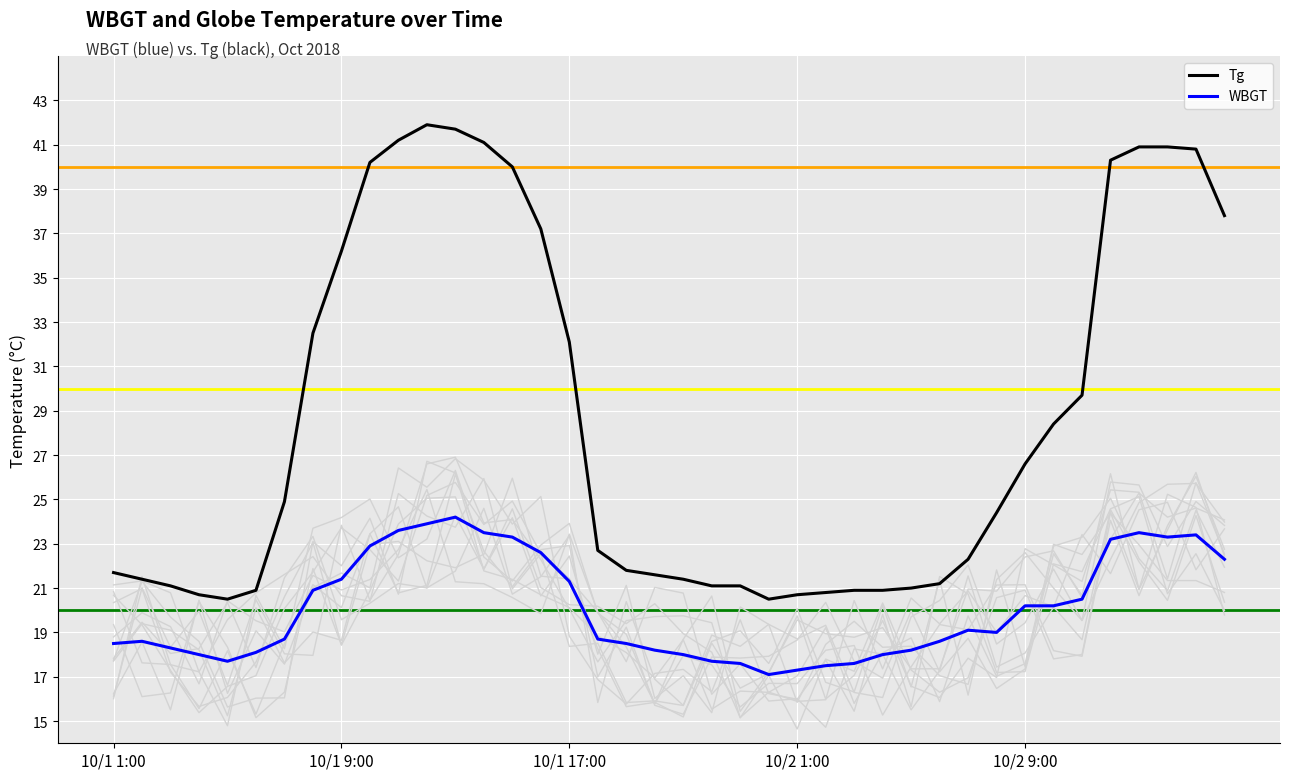

What is the highest value of the WBGT series?

24.2